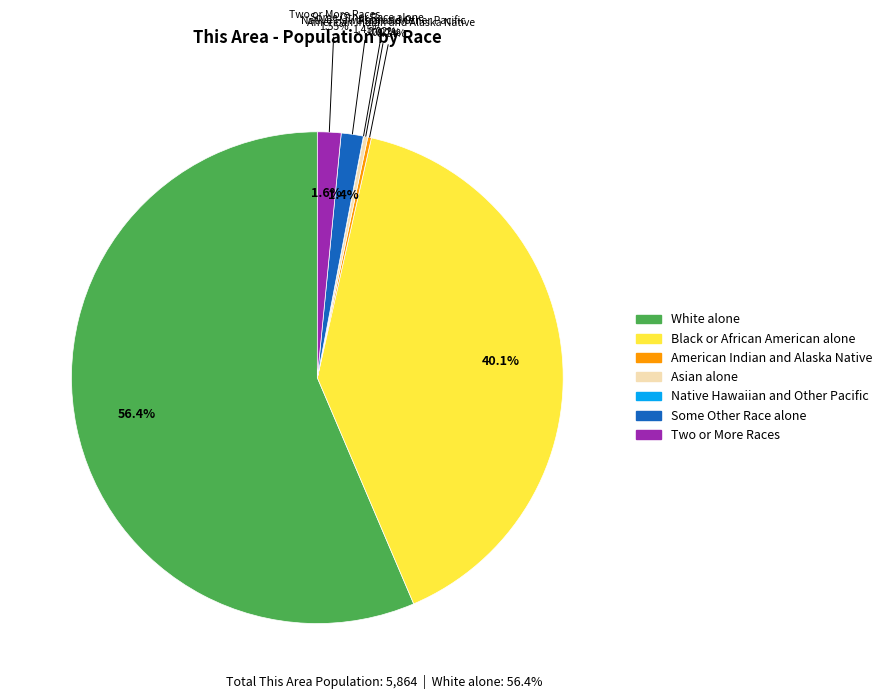

Is Black or African American alone the majority of the pie?

No